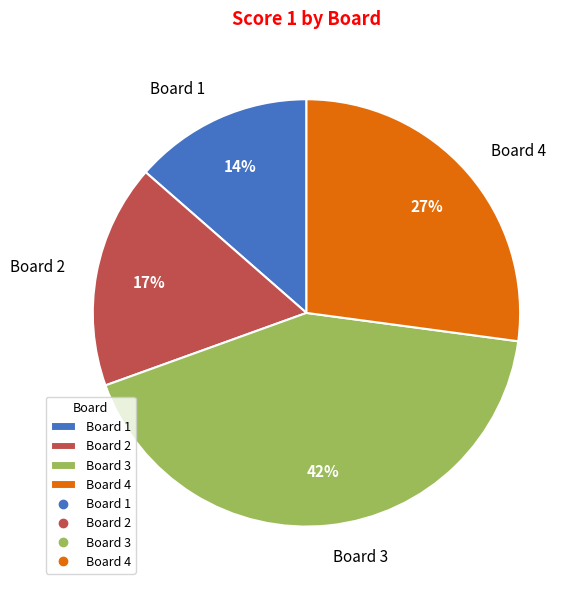

Combined, do Board 1 and Board 2 account for over 50%?

No